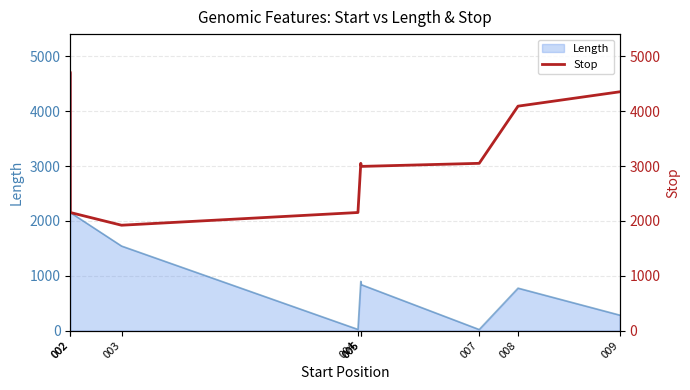

What is the value of the 1st point from the left?

4703